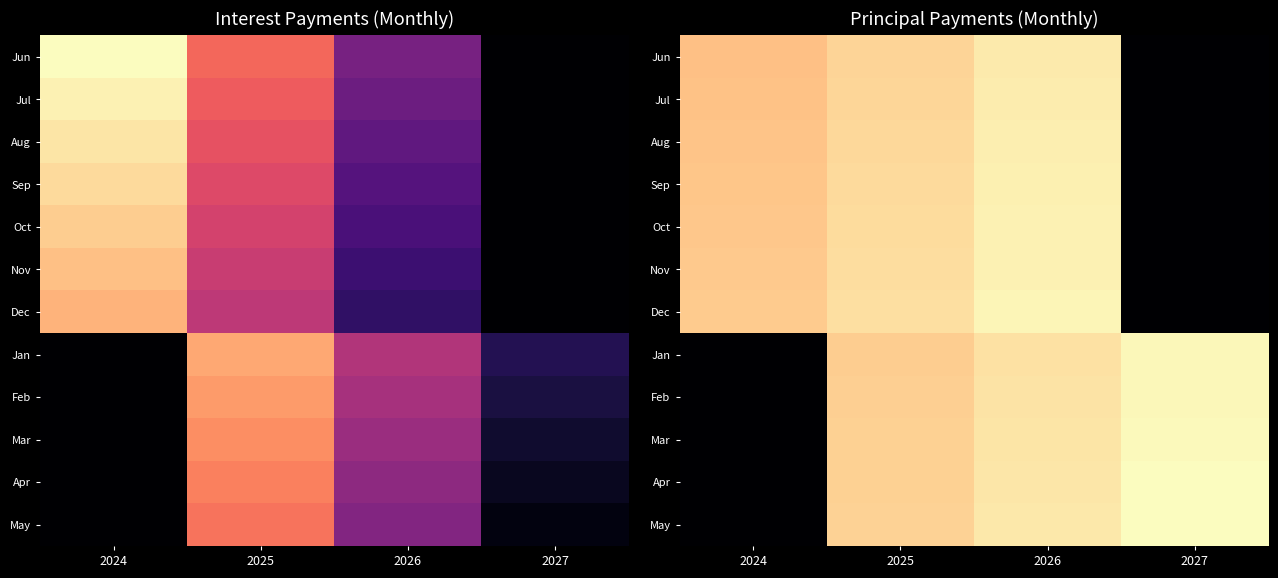

At 2026, list the series in order from smallest to largest.

Jan, Feb, Mar, Apr, May, Jun, Jul, Aug, Sep, Oct, Nov, Dec